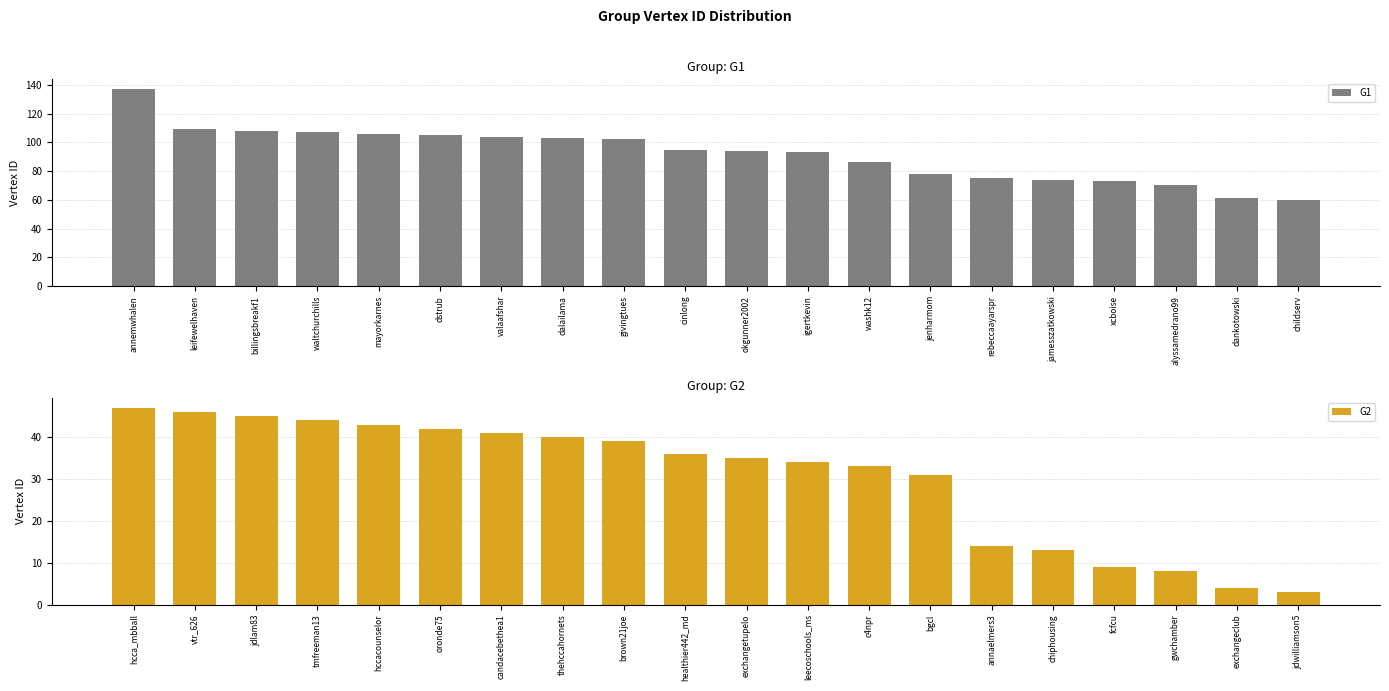

Where is G2 nearest to the value 25?

bgcl